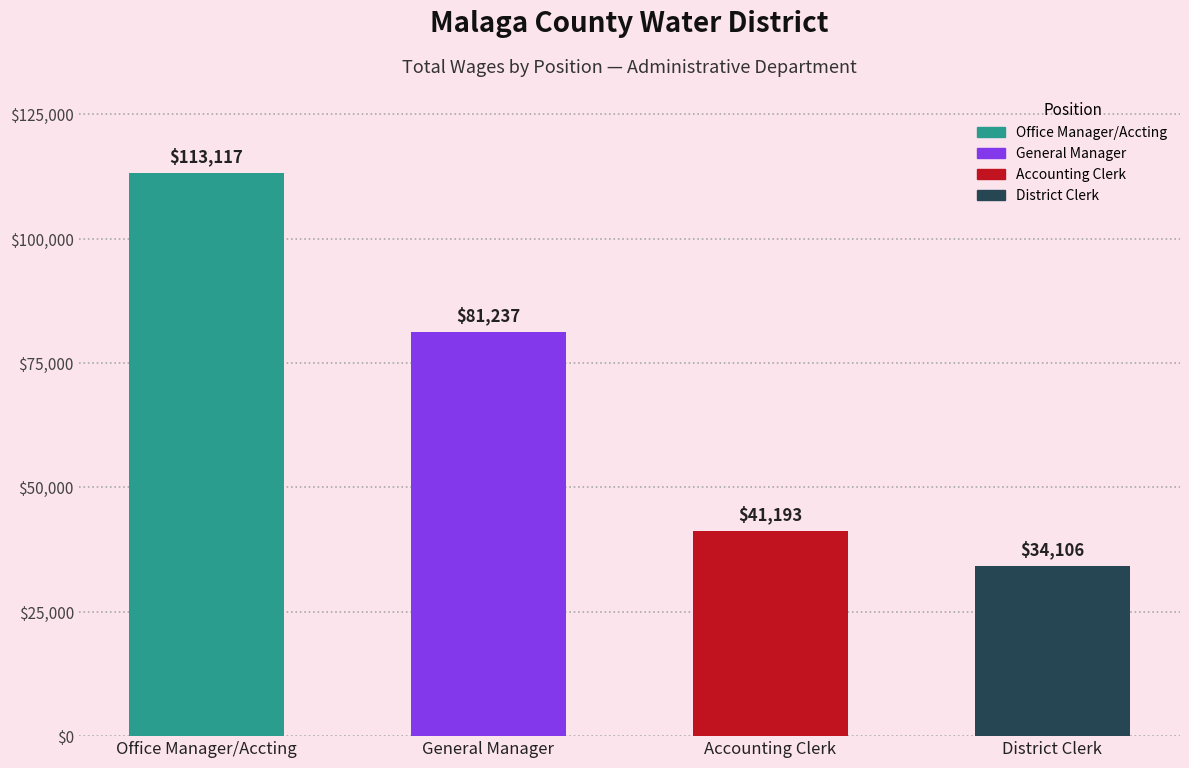

List the labels in order of value, smallest first.

District Clerk, Accounting Clerk, General Manager, Office Manager/Accting